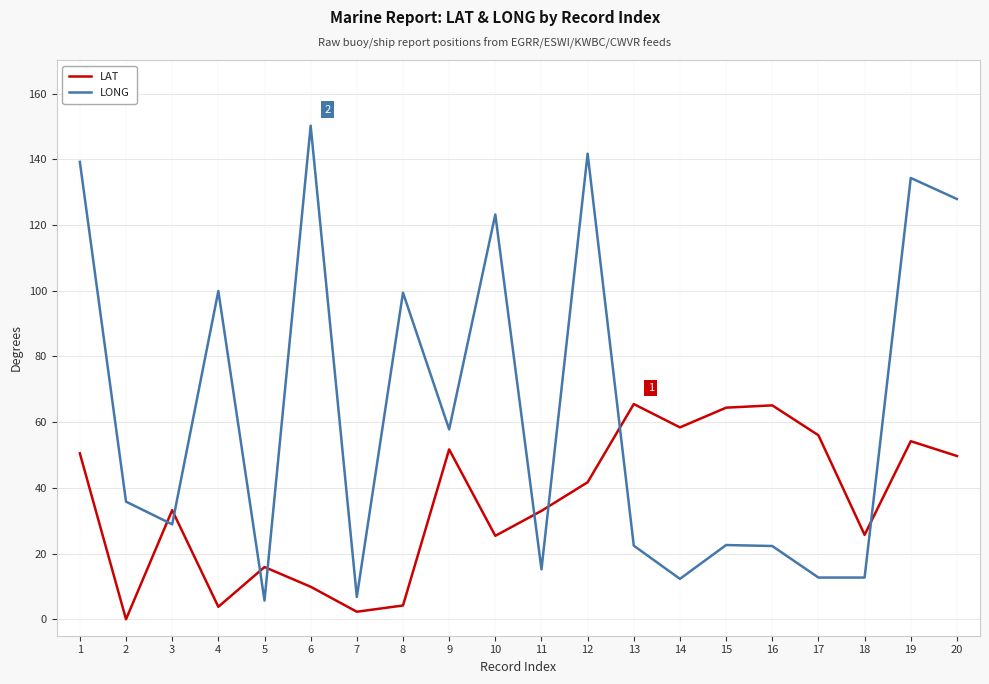

Is this an area chart (filled region under the line)?

No